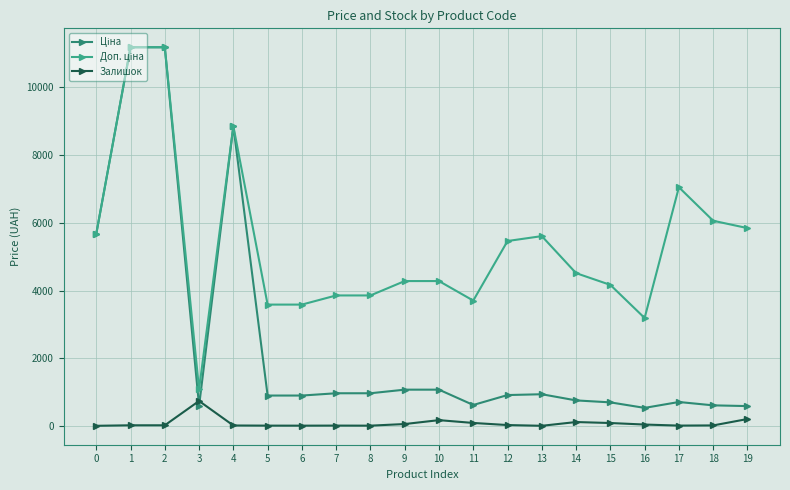

The value of Залишок at 12 is 24.0. True or false?

True